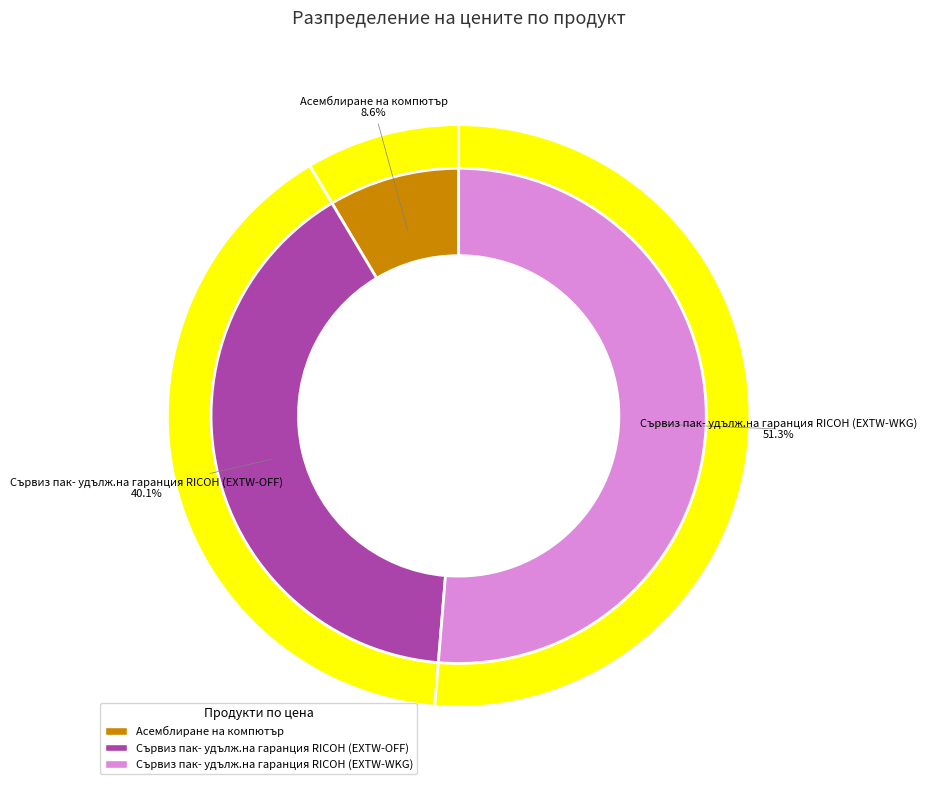

How much of the chart is everything except Асемблиране на компютър?

91.4%